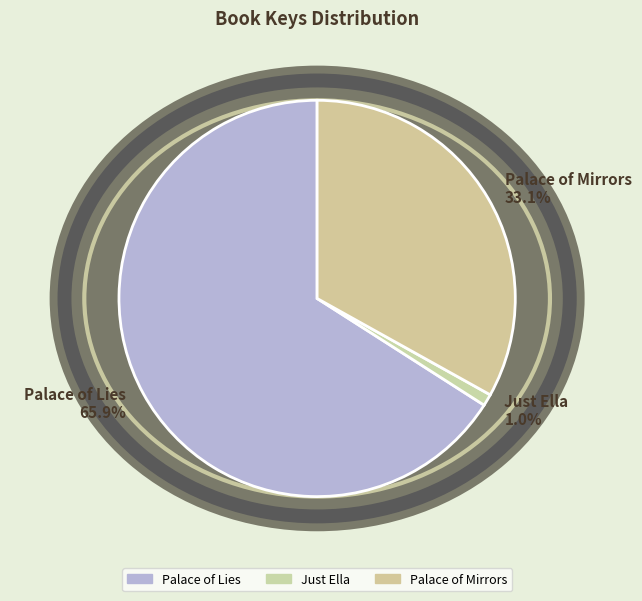

To the nearest percent, what percentage of the pie is Palace of Mirrors?

33%